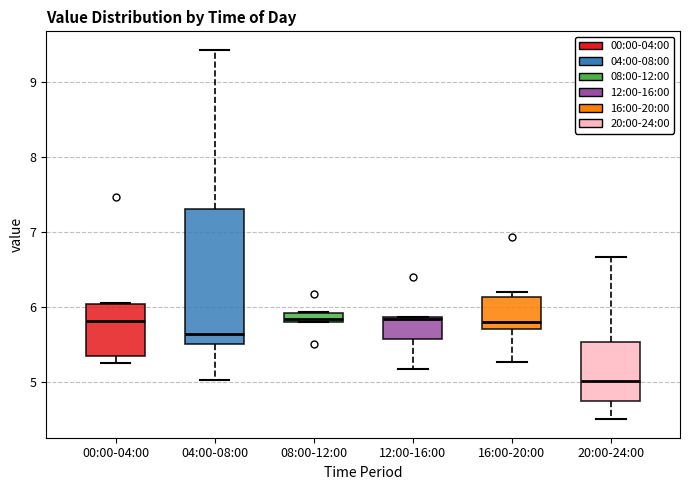

Where is the lower edge of the box for 16:00-20:00 on the y-axis? The values are not printed on the chart, so give them approximately, as read against the axis.

5.7